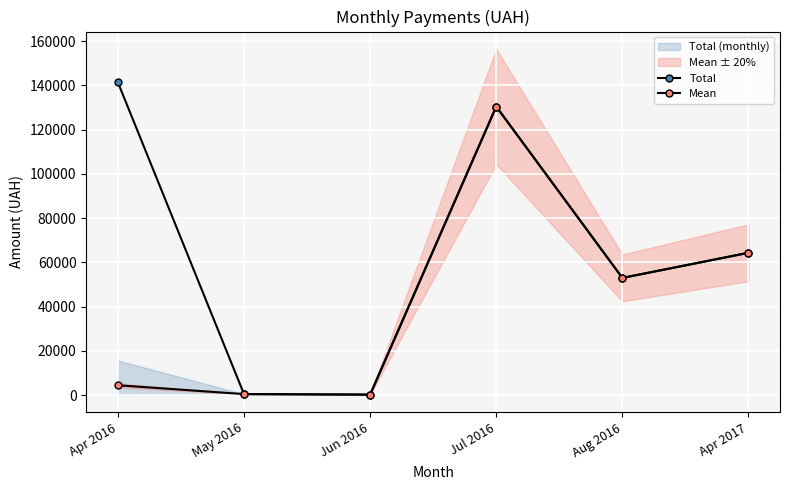

Is it true that Total equals 130379.7 at Jul 2016?

True